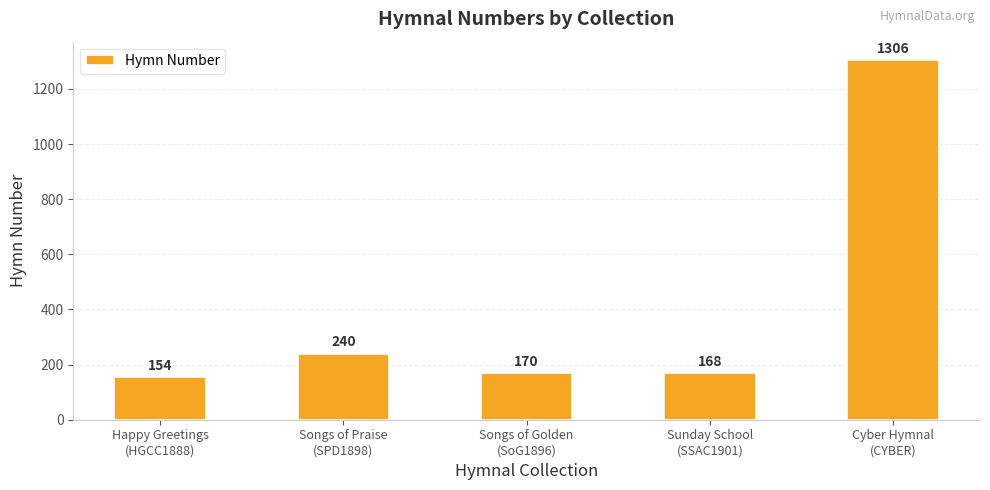

What is the smallest value displayed?

154